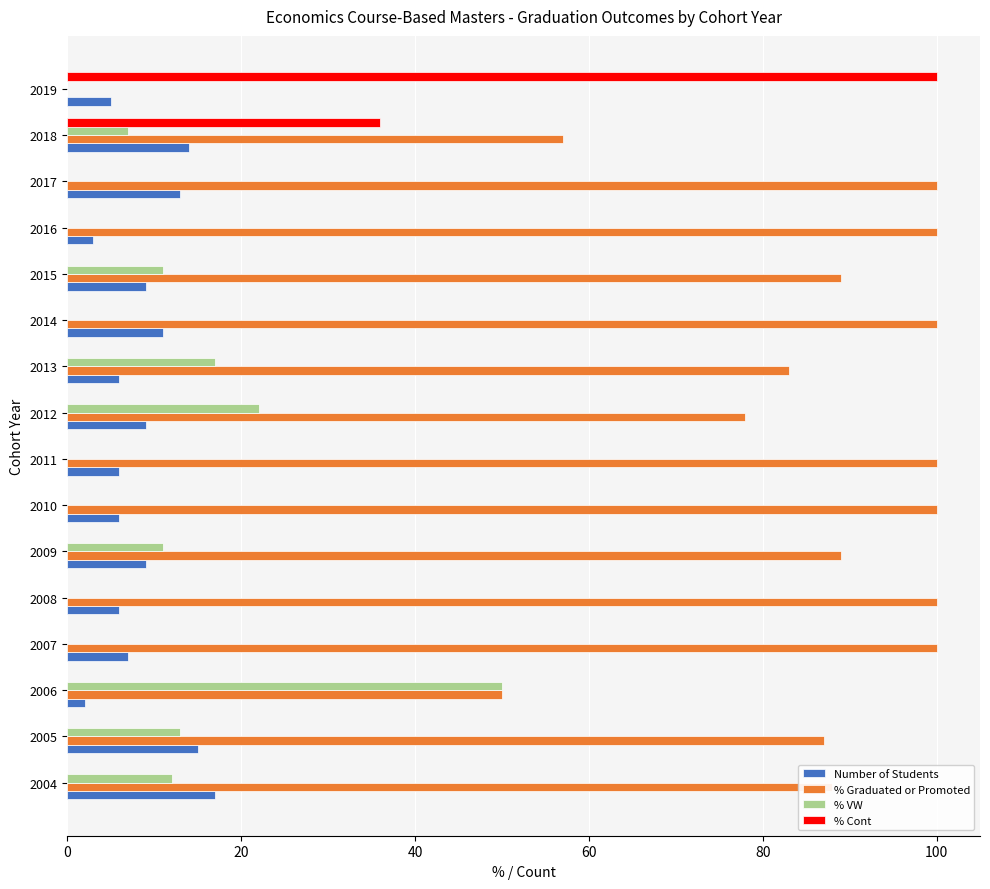

Which series has the largest total across all categories?

% Graduated or Promoted